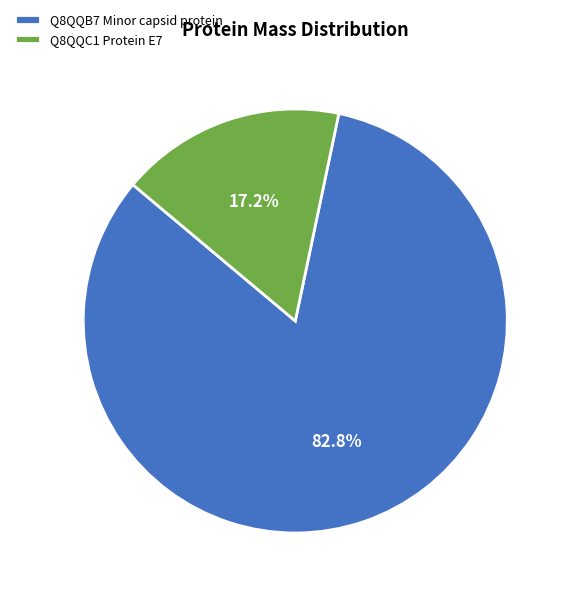

True or false: Q8QQB7 Minor capsid protein accounts for 83% of the total.

True